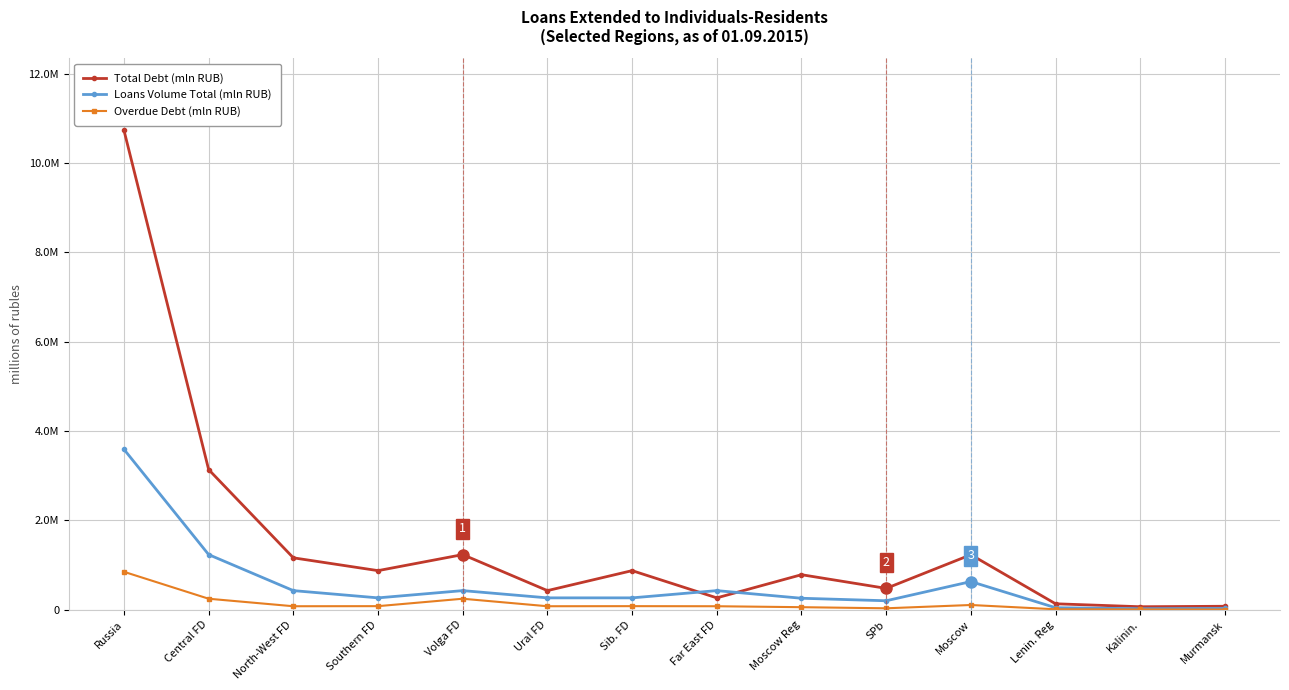

What is the spread (max minus min) of values at North-West FD?

1083980